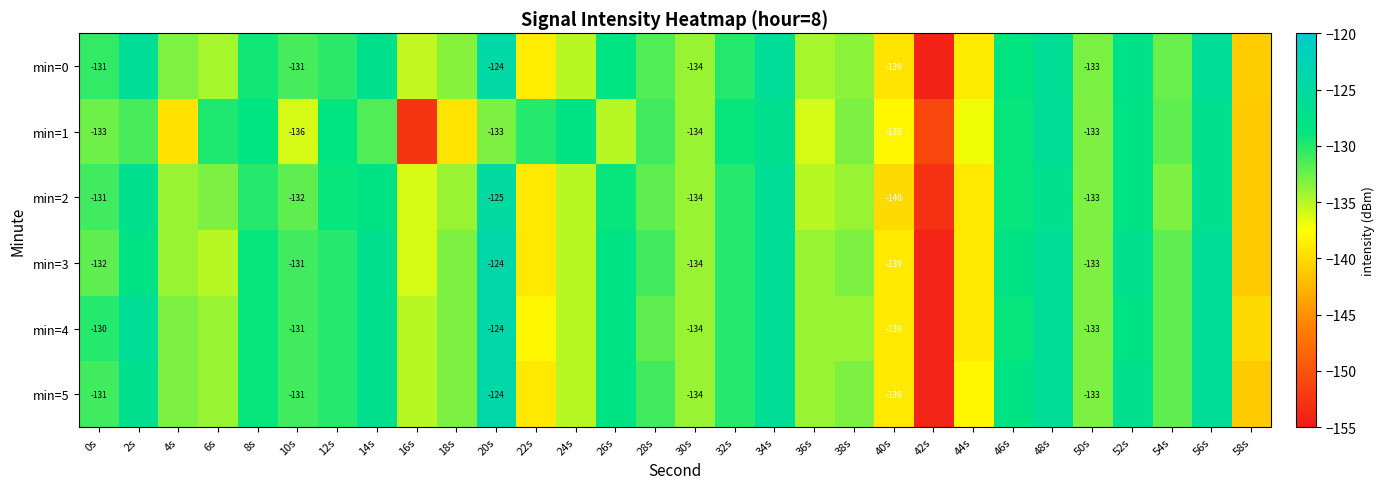

The value of min=5 at 52s is -70.0. True or false?

False